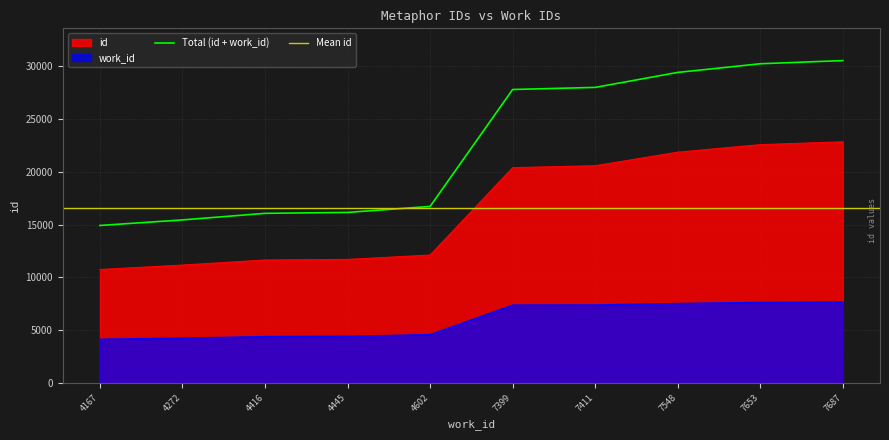

True or false: work_id_scaled has a value of 6389 at 4445.

False